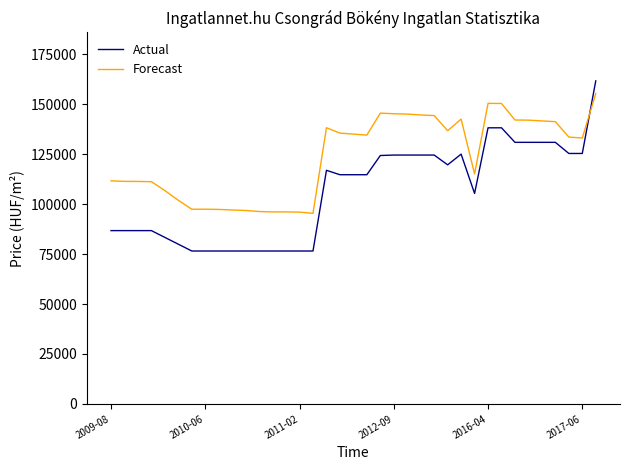

Which series has the largest range (max minus min)?

Actual